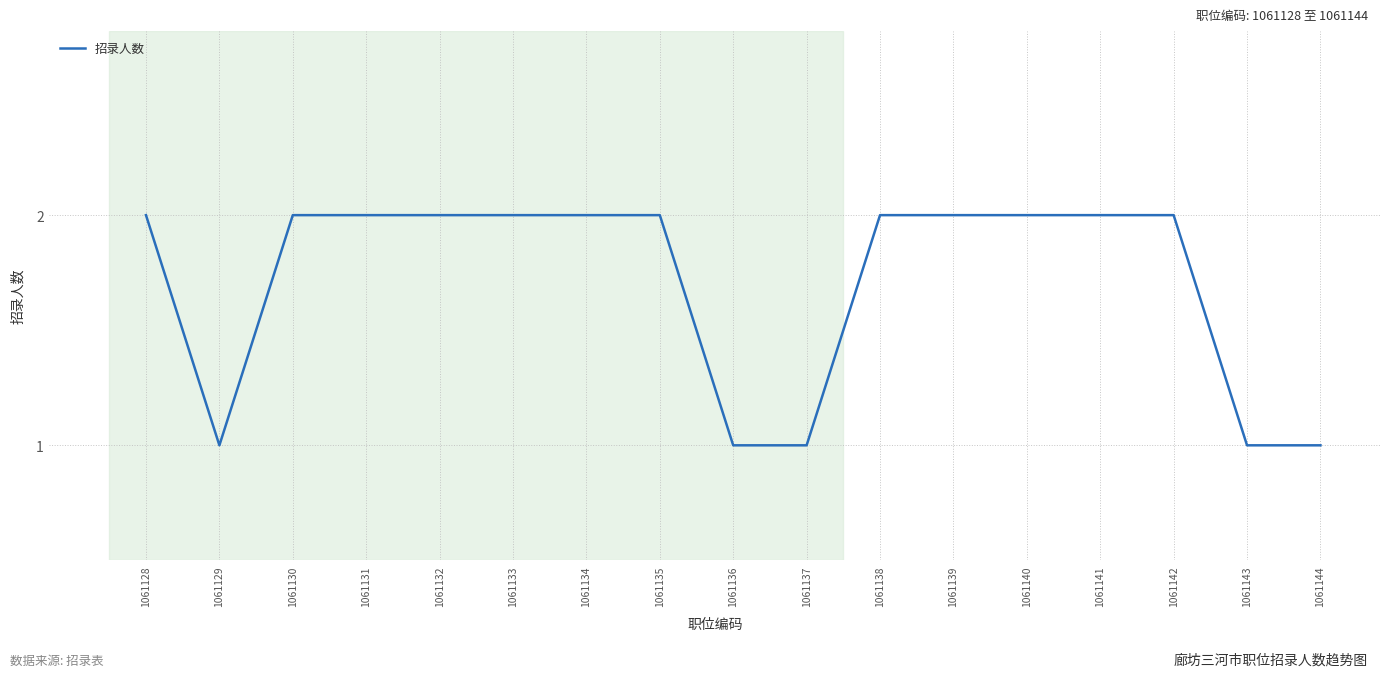

The value at 1061138 is 3. True or false?

False